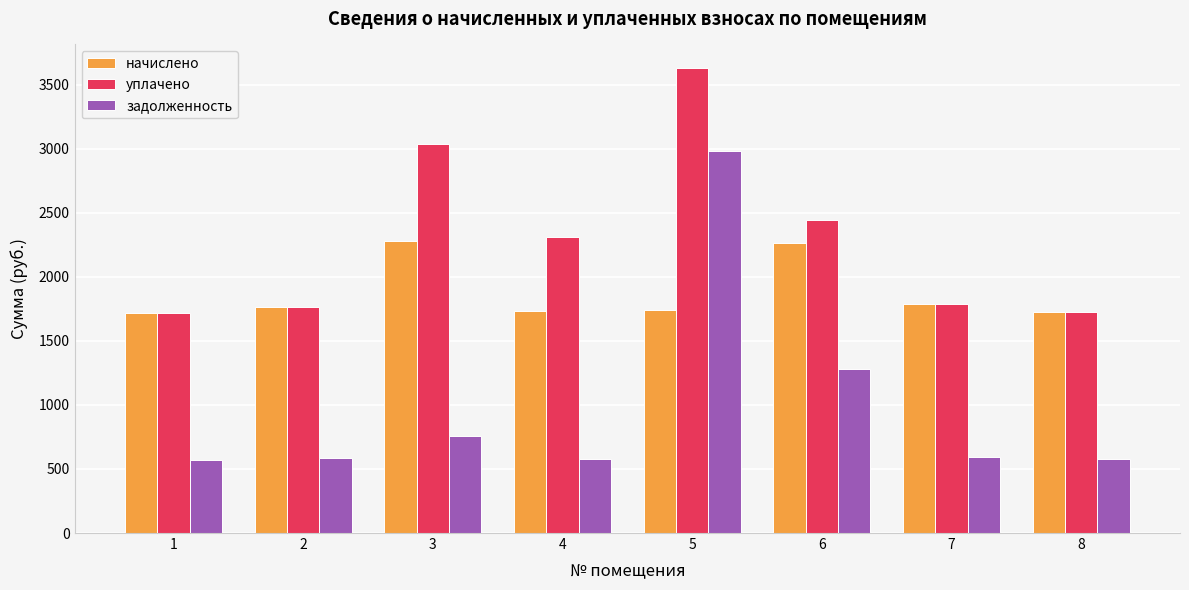

What is the difference between the maximum and minimum values in the уплачено series?

1917.7